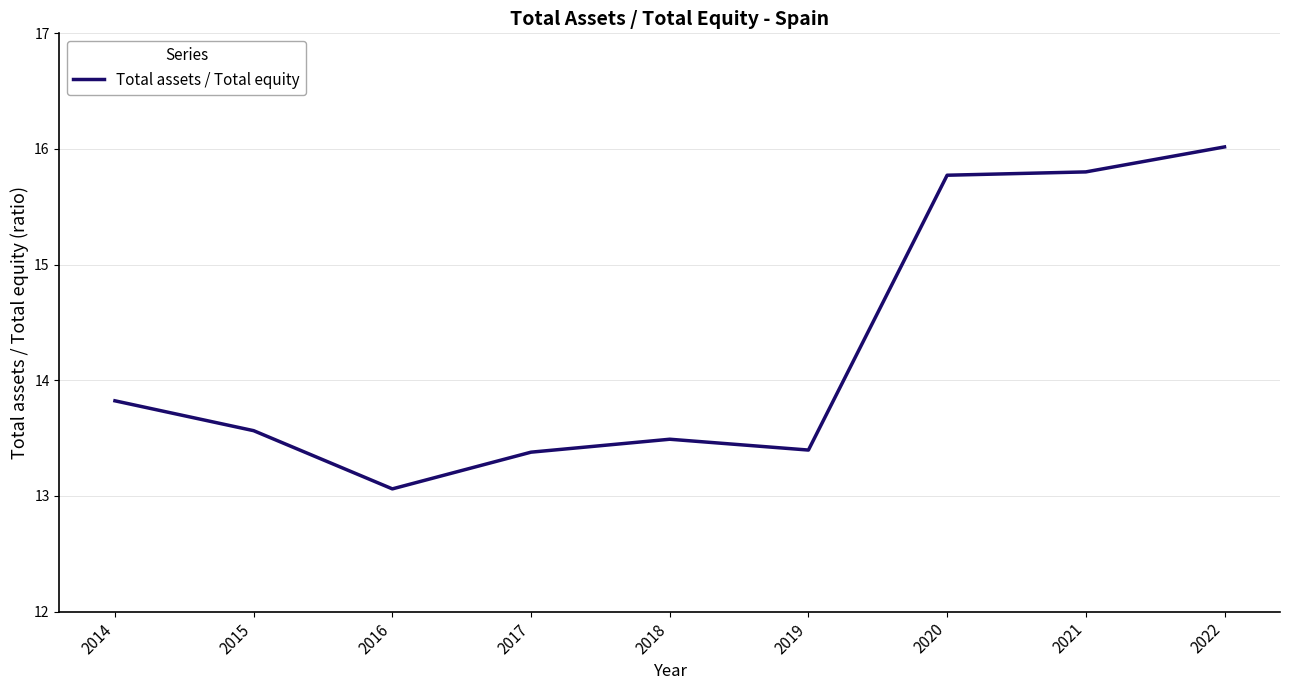

True or false: the data shows 13.1 at 2016.

True